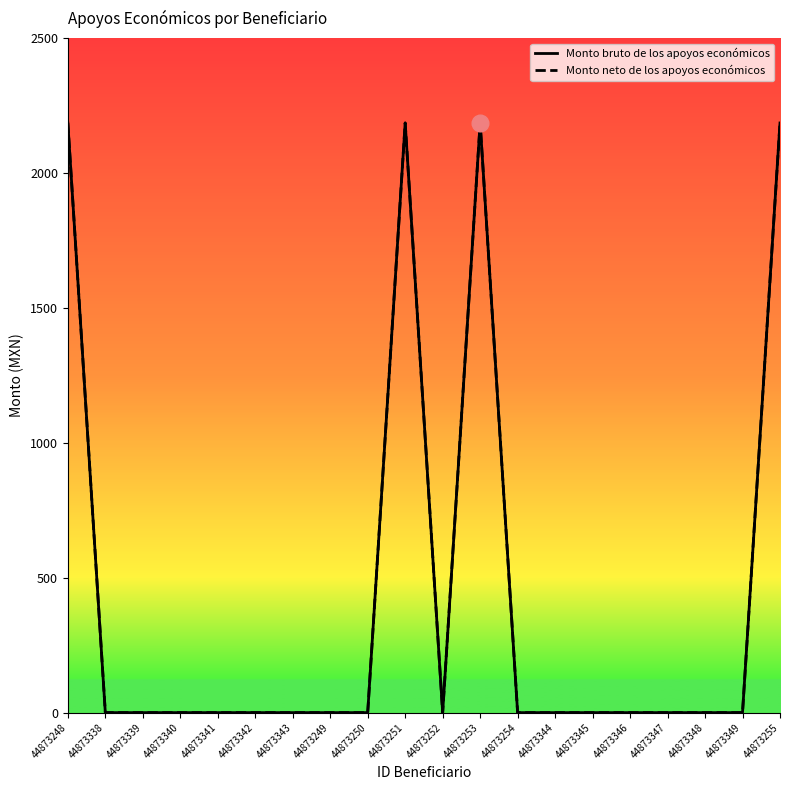

At which label is Monto bruto de los apoyos económicos closest to 1092?

44873338